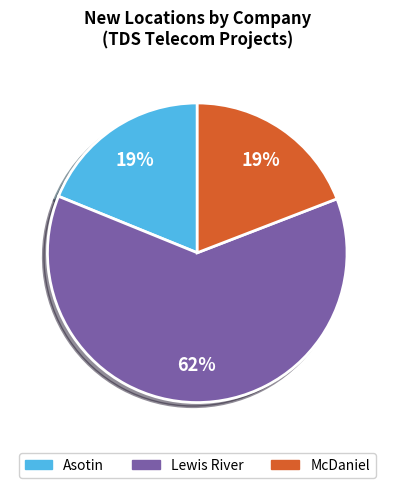

What percentage is the Asotin slice, to the nearest percent?

19%